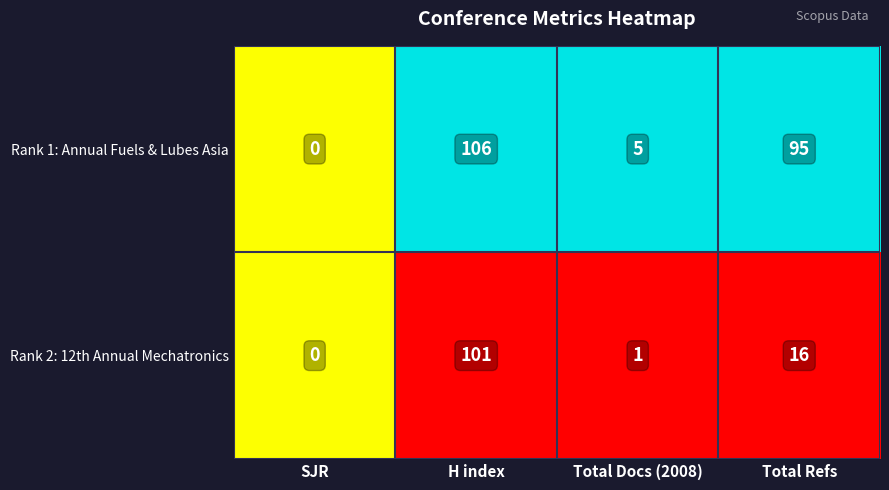

How many data points in Rank 1: Annual Fuels & Lubes Asia are less than 95?

2